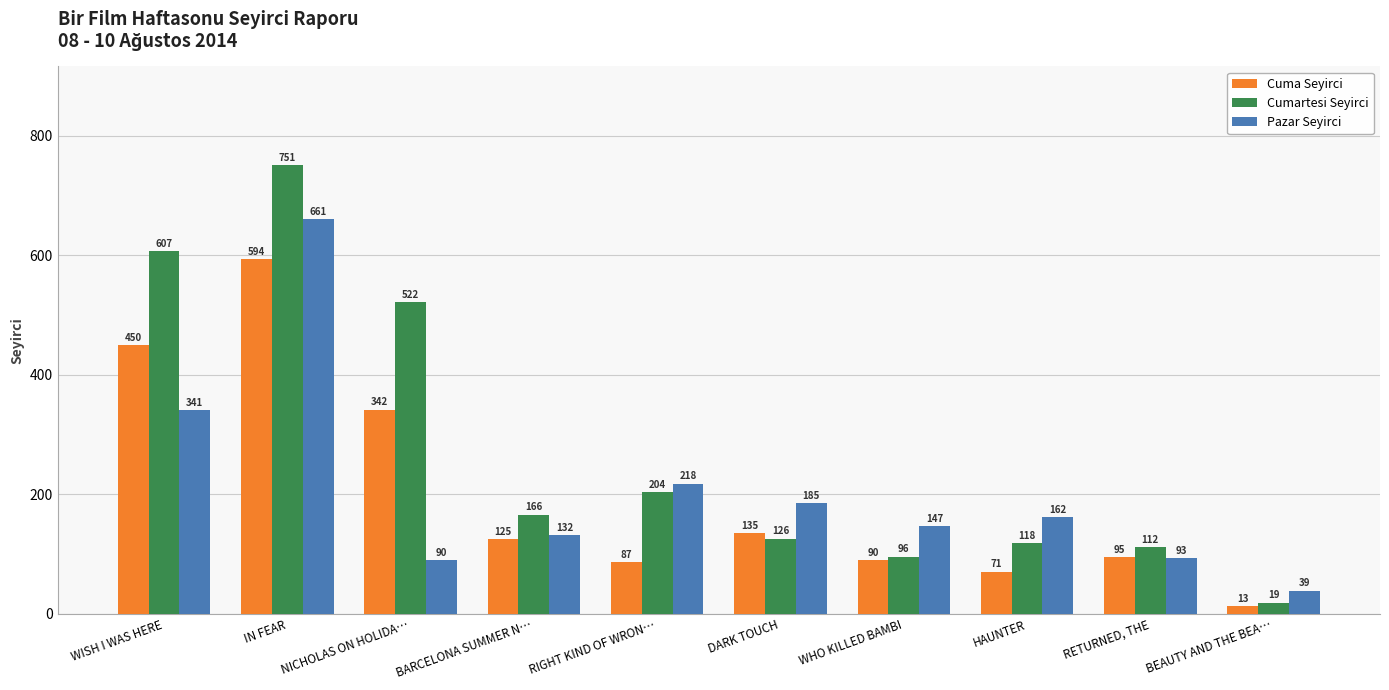

What is the difference between the maximum and second lowest values in the Cuma Seyirci series?

523